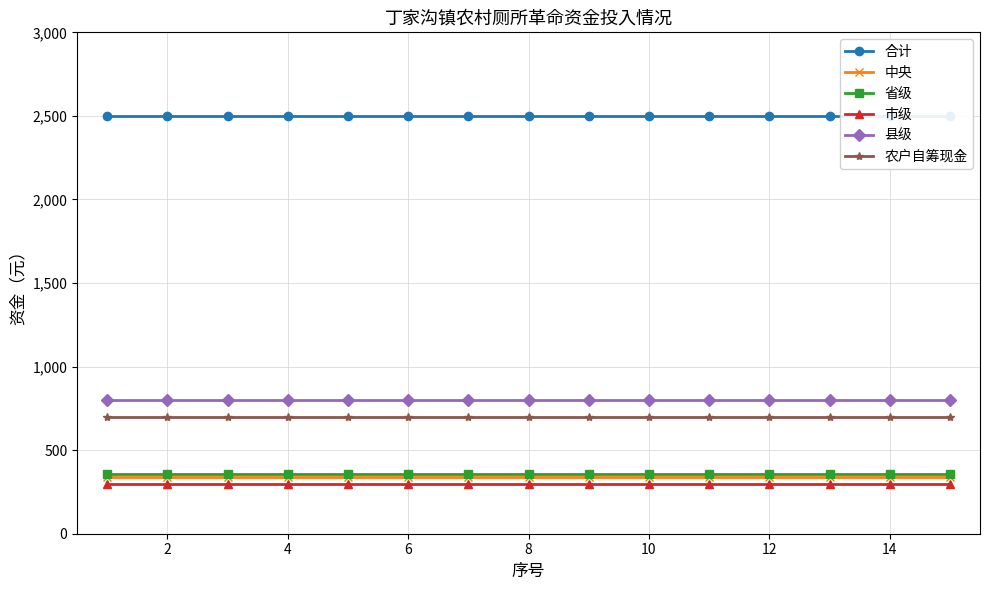

Is it true that 省级 equals 360 at 12?

True